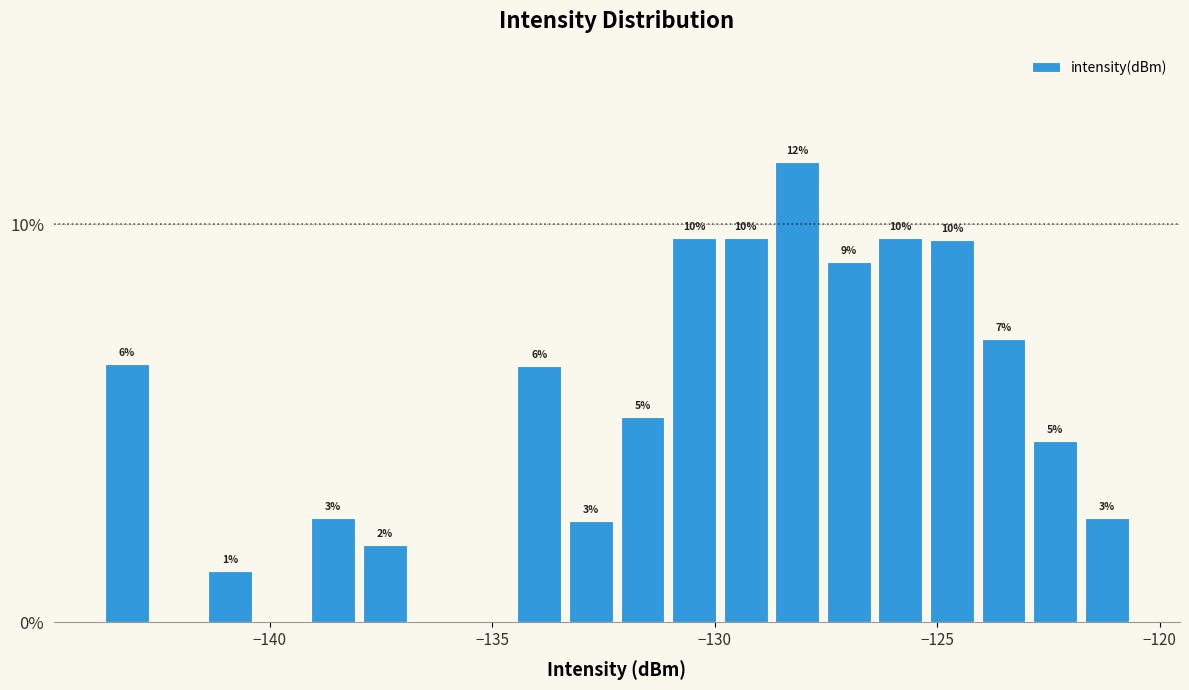

Around what value on the x-axis is the tallest bar? Give the approximate position of its centre, as read against the axis.

-128.0